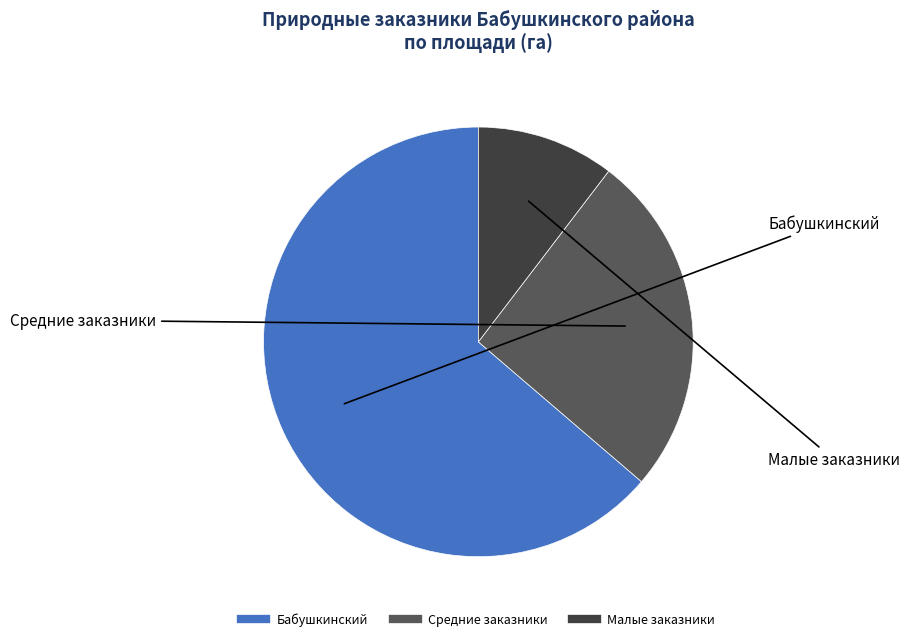

Is there any slice that represents more than half of the pie?

Yes